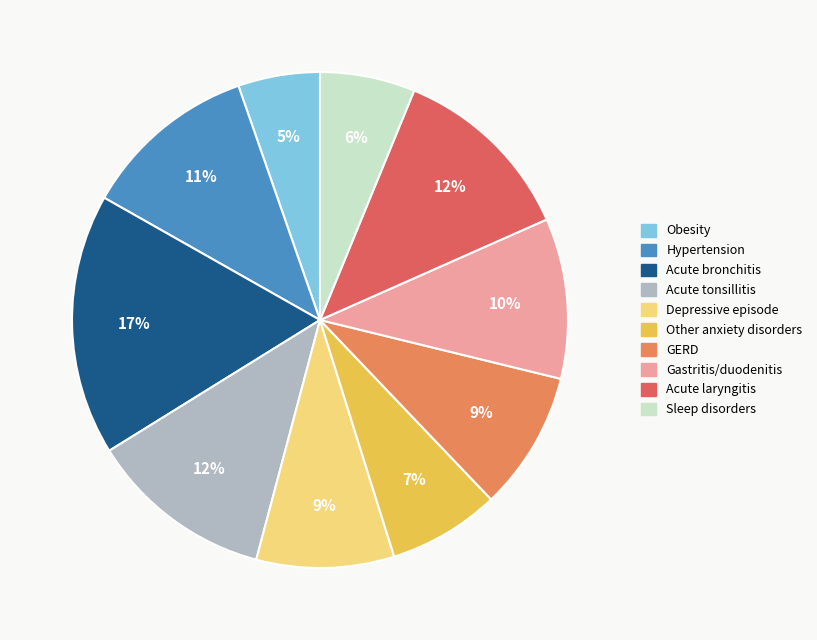

The Obesity slice represents 19% of the pie. True or false?

False